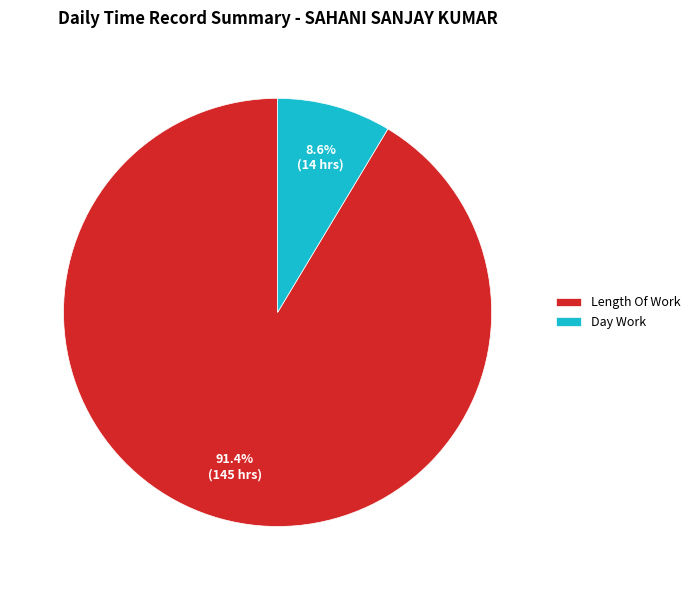

What is the smallest slice in the pie chart?

Day Work